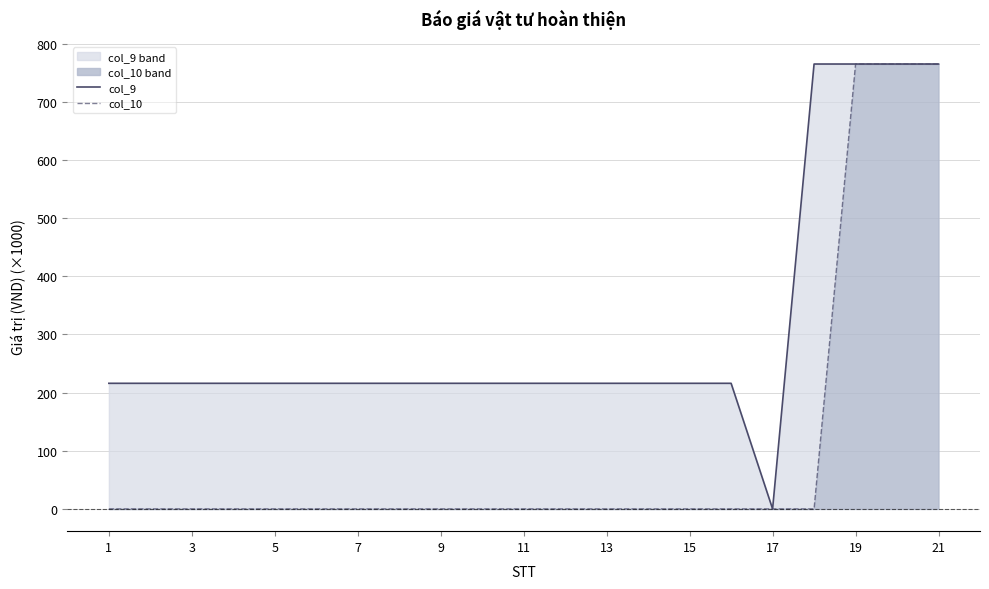

Reading left to right, transcribe all the data shown in this chart.

col_9: 216	216	216	216	216	216	216	216	216	216	216	216	216	216	216	216	0	765	765	765	765
col_10: 0	0	0	0	0	0	0	0	0	0	0	0	0	0	0	0	0	0	765	765	765